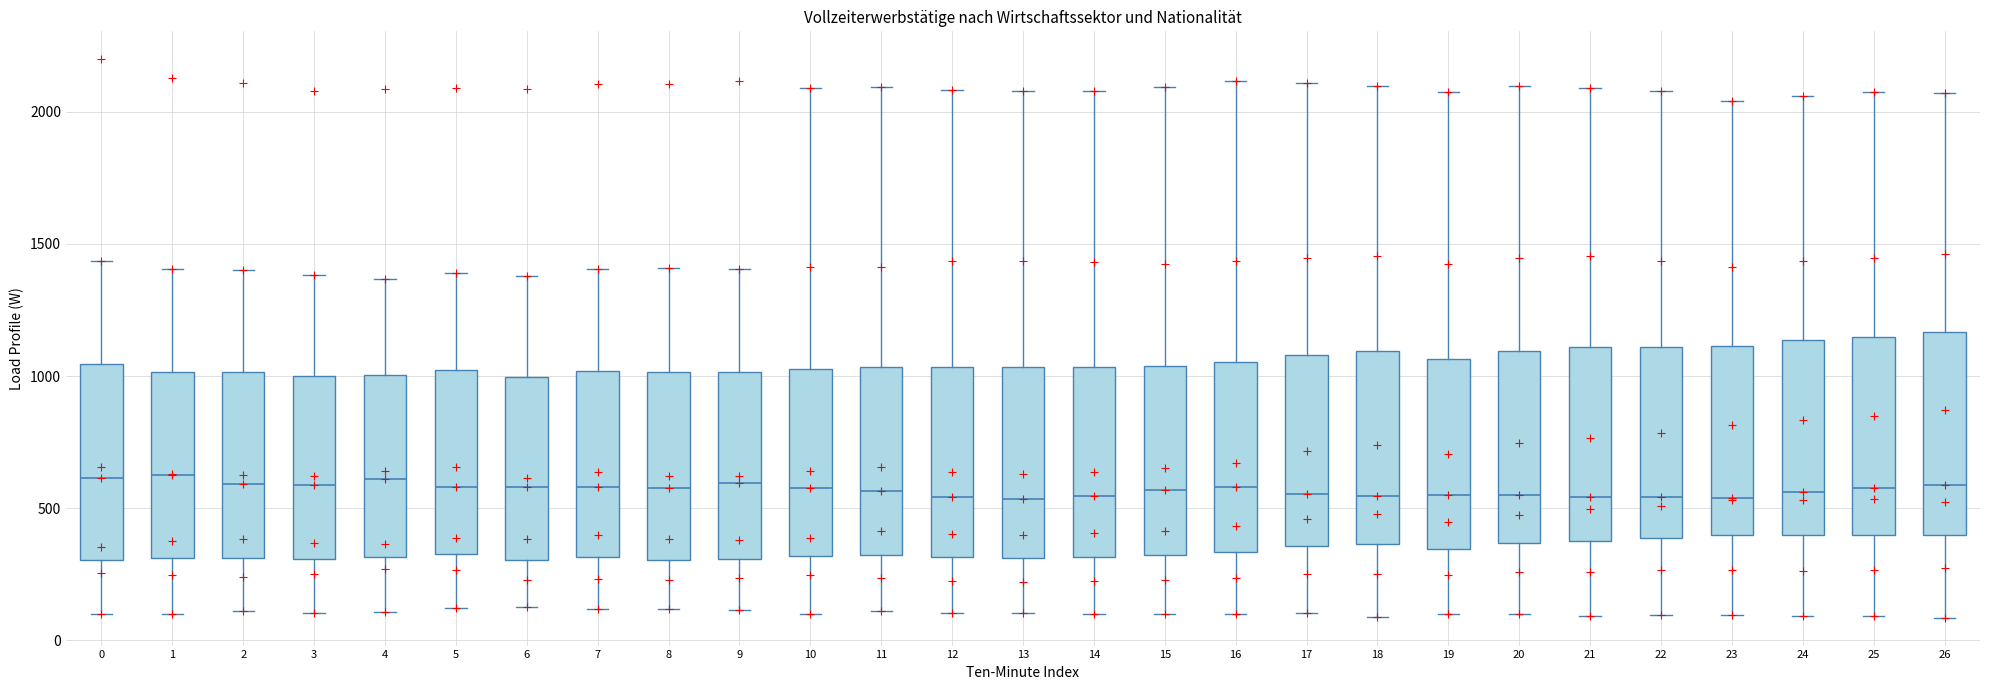

Reading left to right, read every box against the y-axis: the position of its median line, the range the box covers, and the ends of its whiskers. The values are not printed on the chart, so give them approximately, as read against the axis.

0: median 600, box 300 to 1050, whiskers 100 to 1450
1: median 600, box 300 to 1000, whiskers 100 to 1400
2: median 600, box 300 to 1000, whiskers 100 to 1400
3: median 600, box 300 to 1000, whiskers 100 to 1400
4: median 600, box 300 to 1000, whiskers 100 to 1350
5: median 600, box 350 to 1000, whiskers 100 to 1400
6: median 600, box 300 to 1000, whiskers 150 to 1400
7: median 600, box 300 to 1000, whiskers 100 to 1400
8: median 600, box 300 to 1000, whiskers 100 to 1400
9: median 600, box 300 to 1000, whiskers 100 to 1400
10: median 600, box 300 to 1050, whiskers 100 to 2100
11: median 550, box 300 to 1050, whiskers 100 to 2100
12: median 550, box 300 to 1050, whiskers 100 to 2100
13: median 550, box 300 to 1050, whiskers 100 to 2100
14: median 550, box 300 to 1050, whiskers 100 to 2100
15: median 550, box 300 to 1050, whiskers 100 to 2100
16: median 600, box 350 to 1050, whiskers 100 to 2100
17: median 550, box 350 to 1100, whiskers 100 to 2100
18: median 550, box 350 to 1100, whiskers 100 to 2100
19: median 550, box 350 to 1050, whiskers 100 to 2050
20: median 550, box 350 to 1100, whiskers 100 to 2100
21: median 550, box 400 to 1100, whiskers 100 to 2100
22: median 550, box 400 to 1100, whiskers 100 to 2100
23: median 550, box 400 to 1100, whiskers 100 to 2050
24: median 550, box 400 to 1150, whiskers 100 to 2050
25: median 600, box 400 to 1150, whiskers 100 to 2050
26: median 600, box 400 to 1150, whiskers 100 to 2050